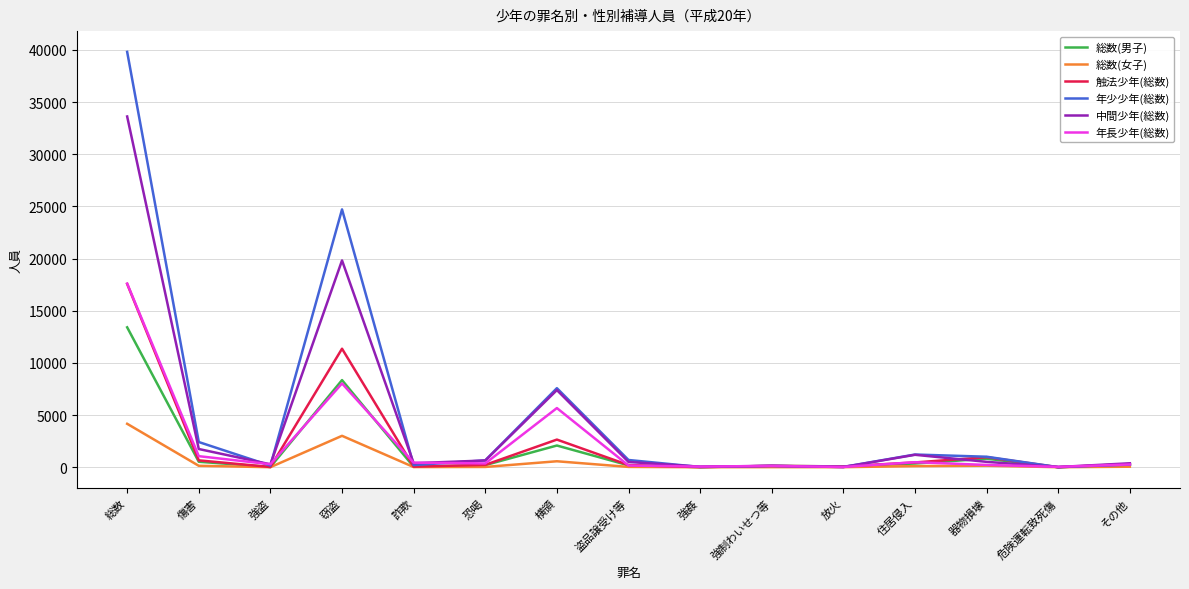

Which series has the largest total across all categories?

年少少年(総数)